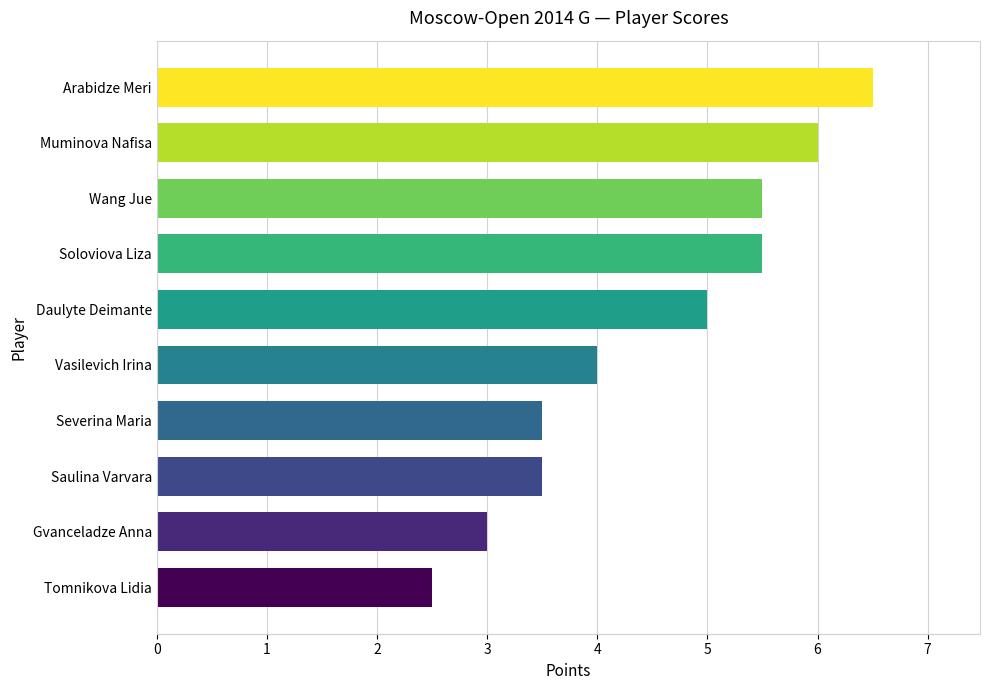

What is the difference between the maximum and minimum values?

4.0